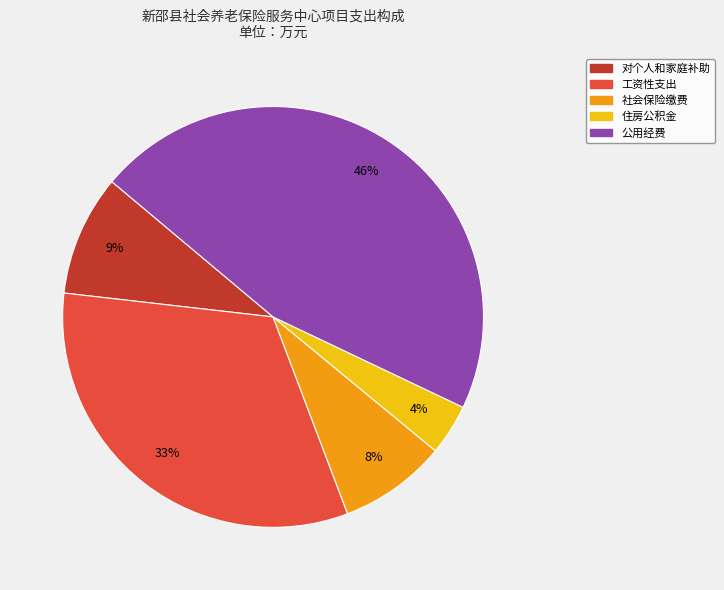

True or false: 工资性支出 accounts for 43% of the total.

False